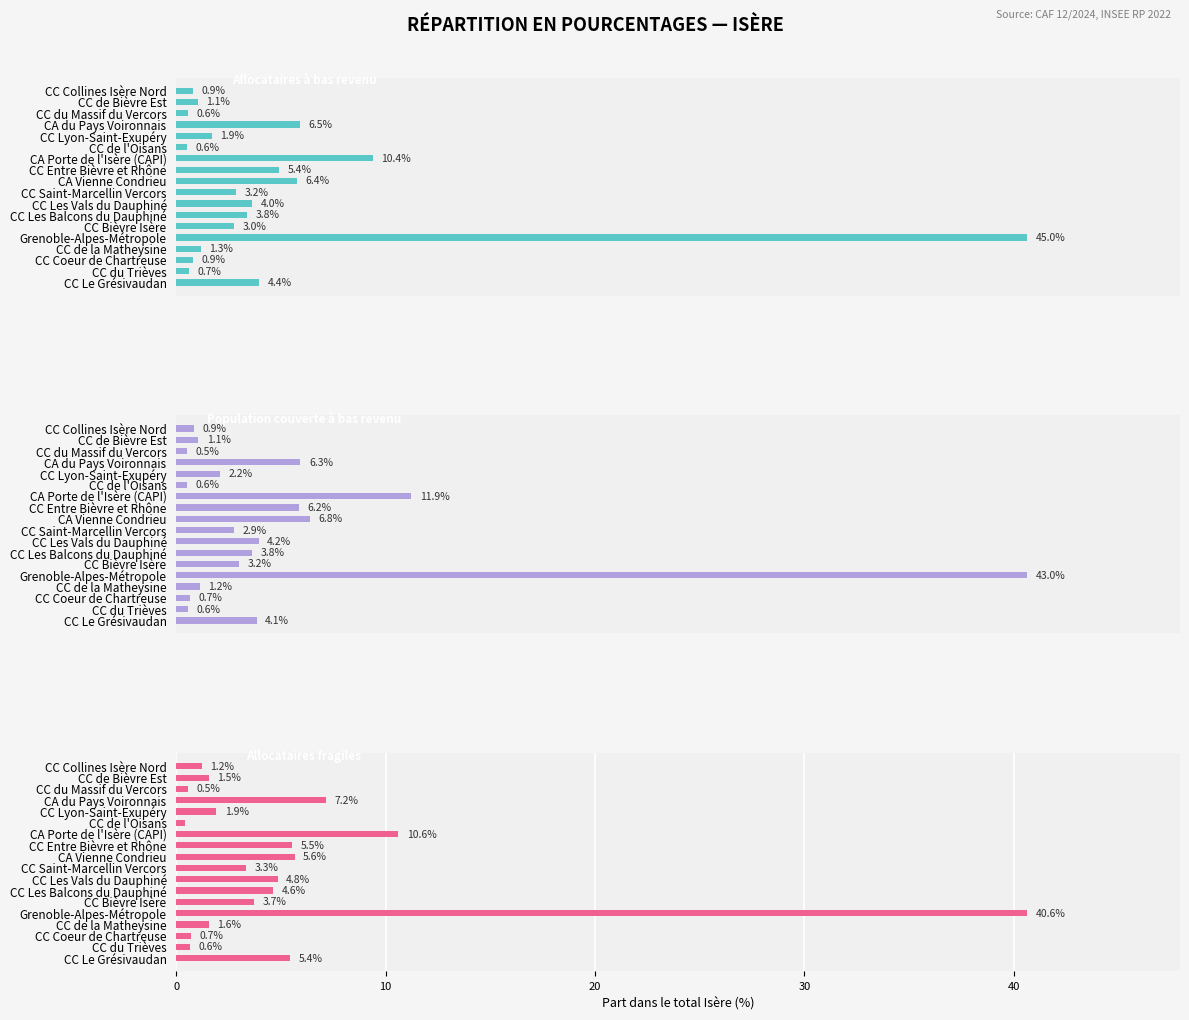

What is the sum of all Allocataires à bas revenu values?

100.0